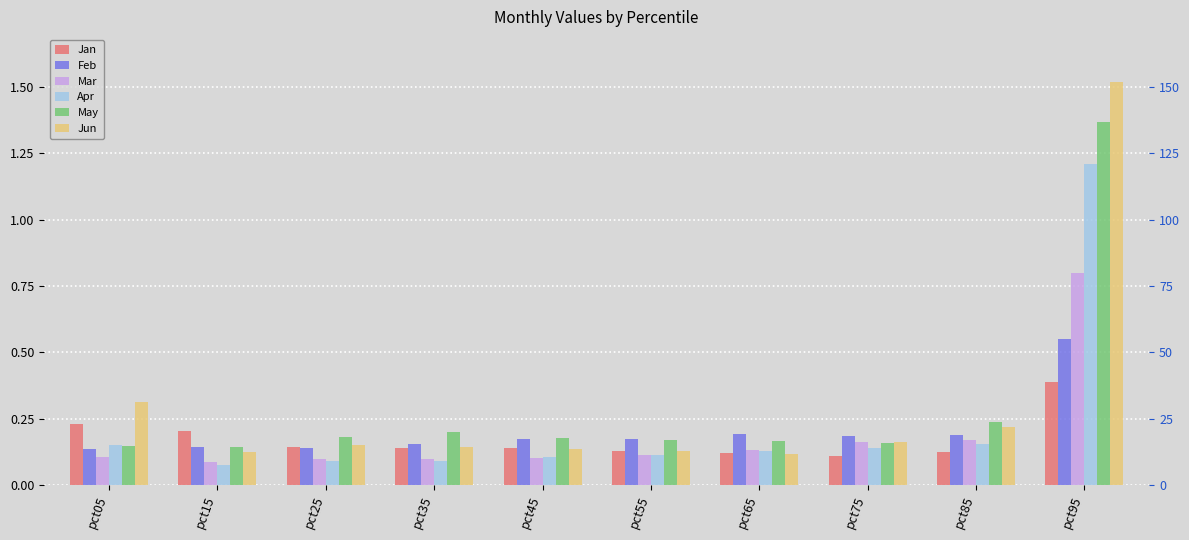

Is it true that May equals 0.0 at pct35?

False